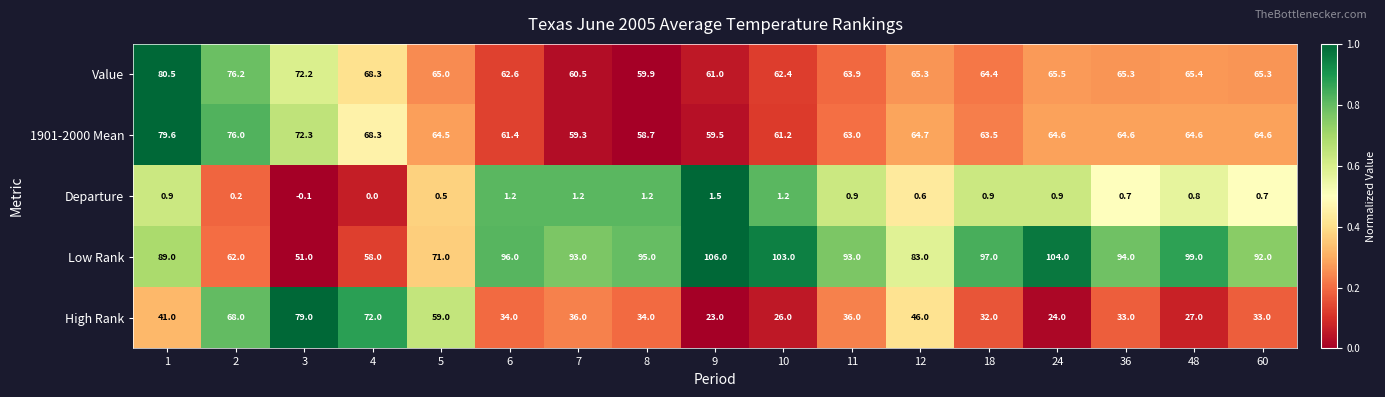

At 11, list the series in order from smallest to largest.

Departure, High Rank, 1901-2000 Mean, Value, Low Rank